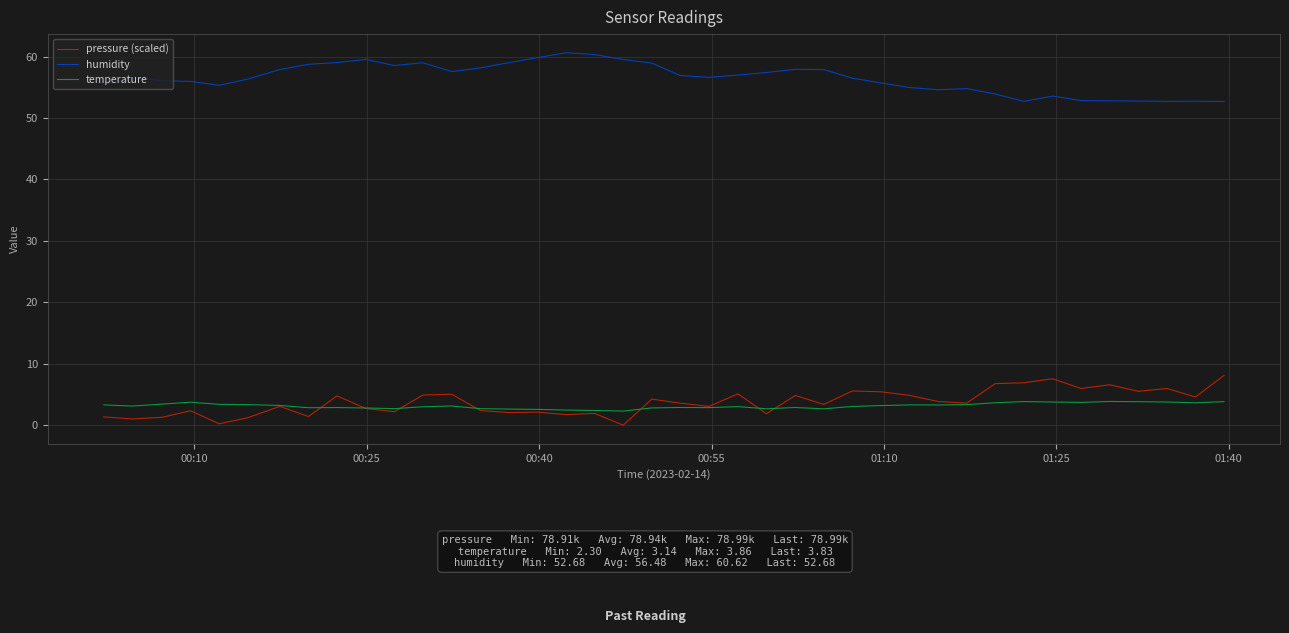

In pressure (scaled), how many points are higher than both neighbors (excluding endpoints)?

13